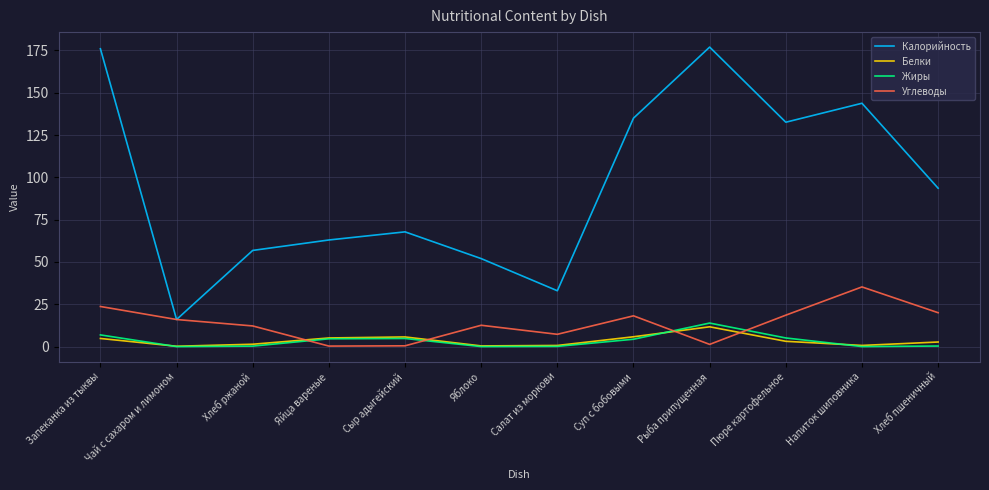

What are all the series names shown in the legend?

Калорийность, Белки, Жиры, Углеводы